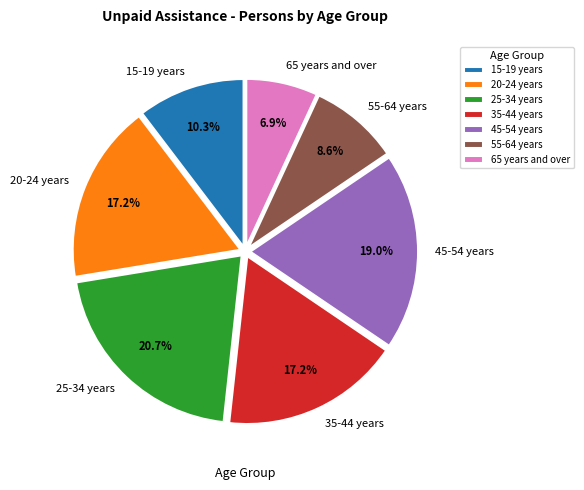

What is the largest slice in the pie chart?

25-34 years